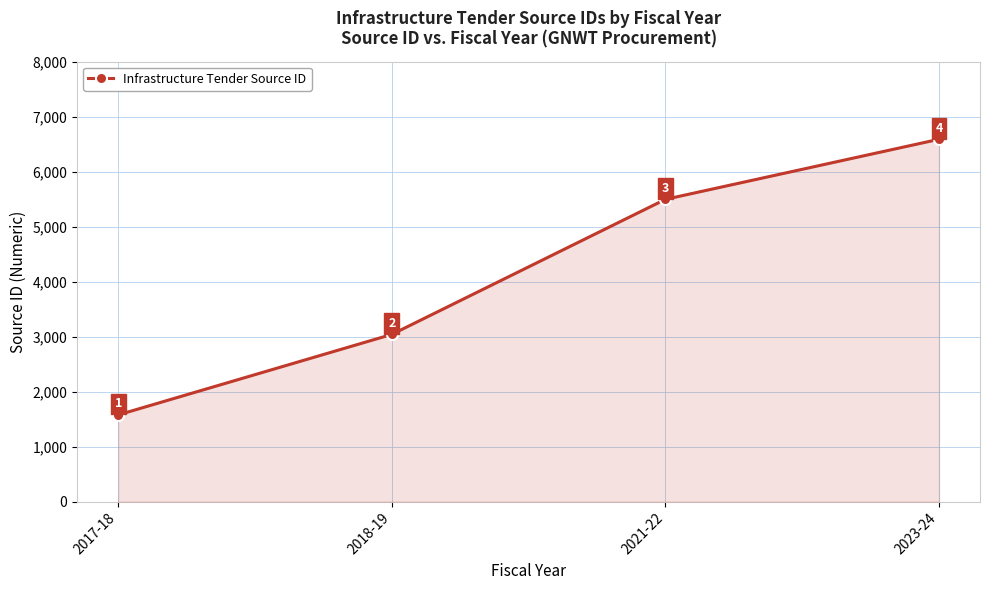

What is the change in value from 2018-19 to 2021-22?

+2455